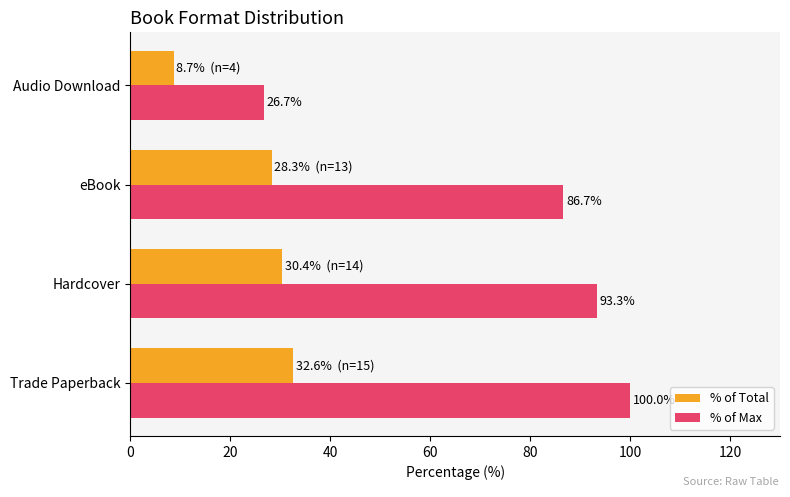

Which series has the widest spread of values?

% of Max